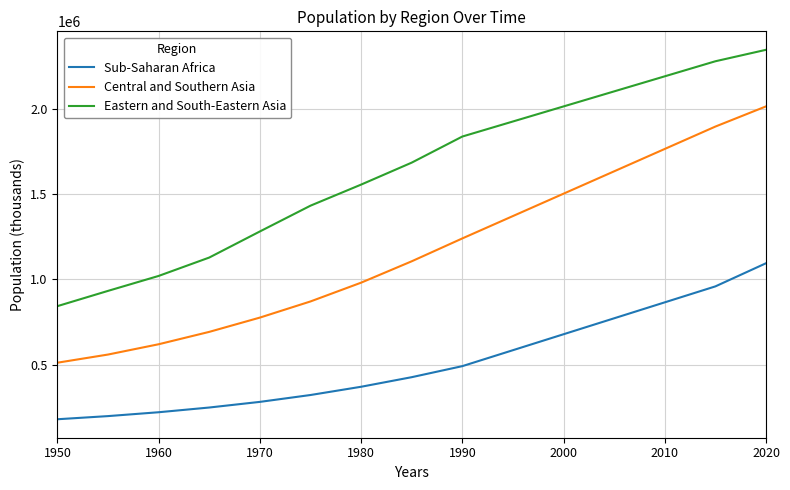

True or false: Central and Southern Asia and Eastern and South-Eastern Asia intersect in this chart.

False